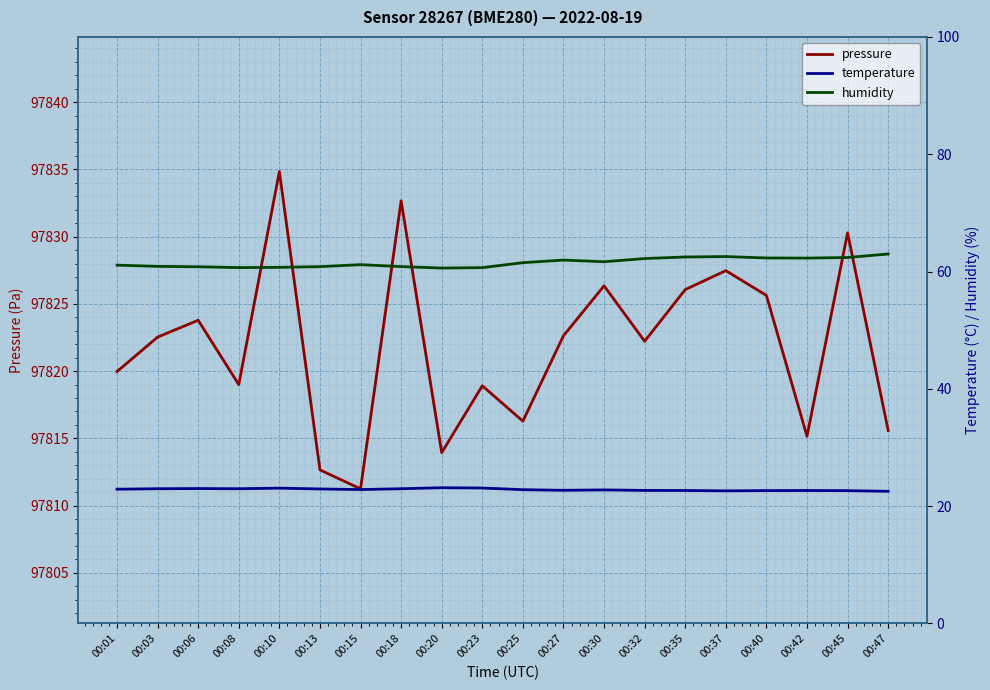

Rank the categories by pressure value from lowest to highest.

00:15, 00:13, 00:20, 00:42, 00:47, 00:25, 00:23, 00:08, 00:01, 00:32, 00:03, 00:27, 00:06, 00:40, 00:35, 00:30, 00:37, 00:45, 00:18, 00:10